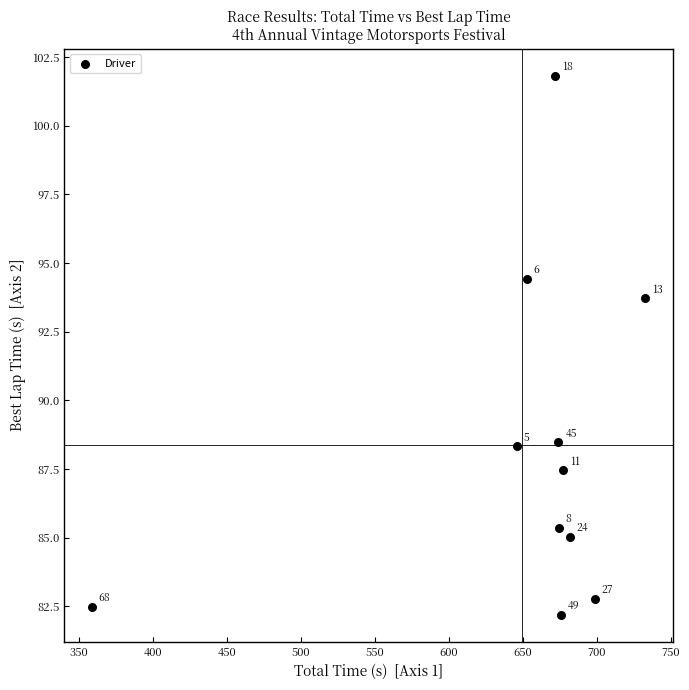

What Y value in the scatter plot is closest to 92?

93.7